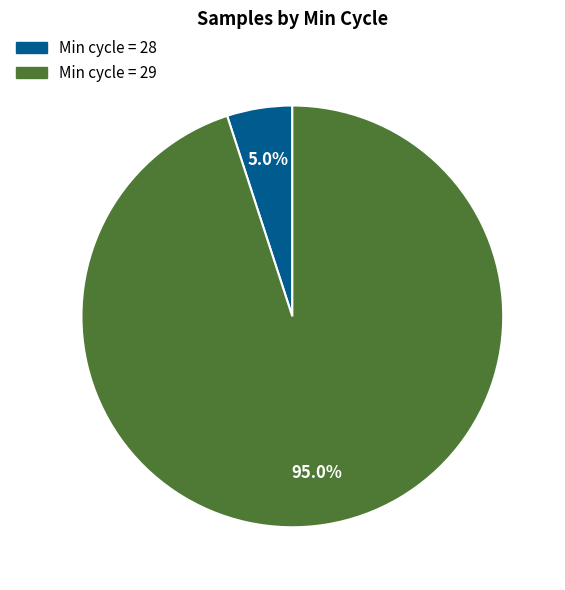

Is there a majority slice in this chart?

Yes